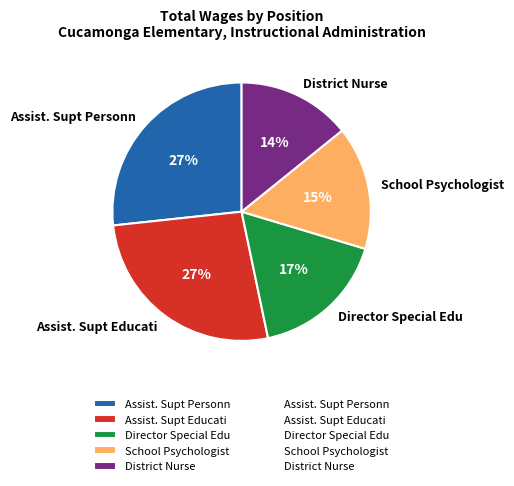

Which slice is the smallest?

District Nurse